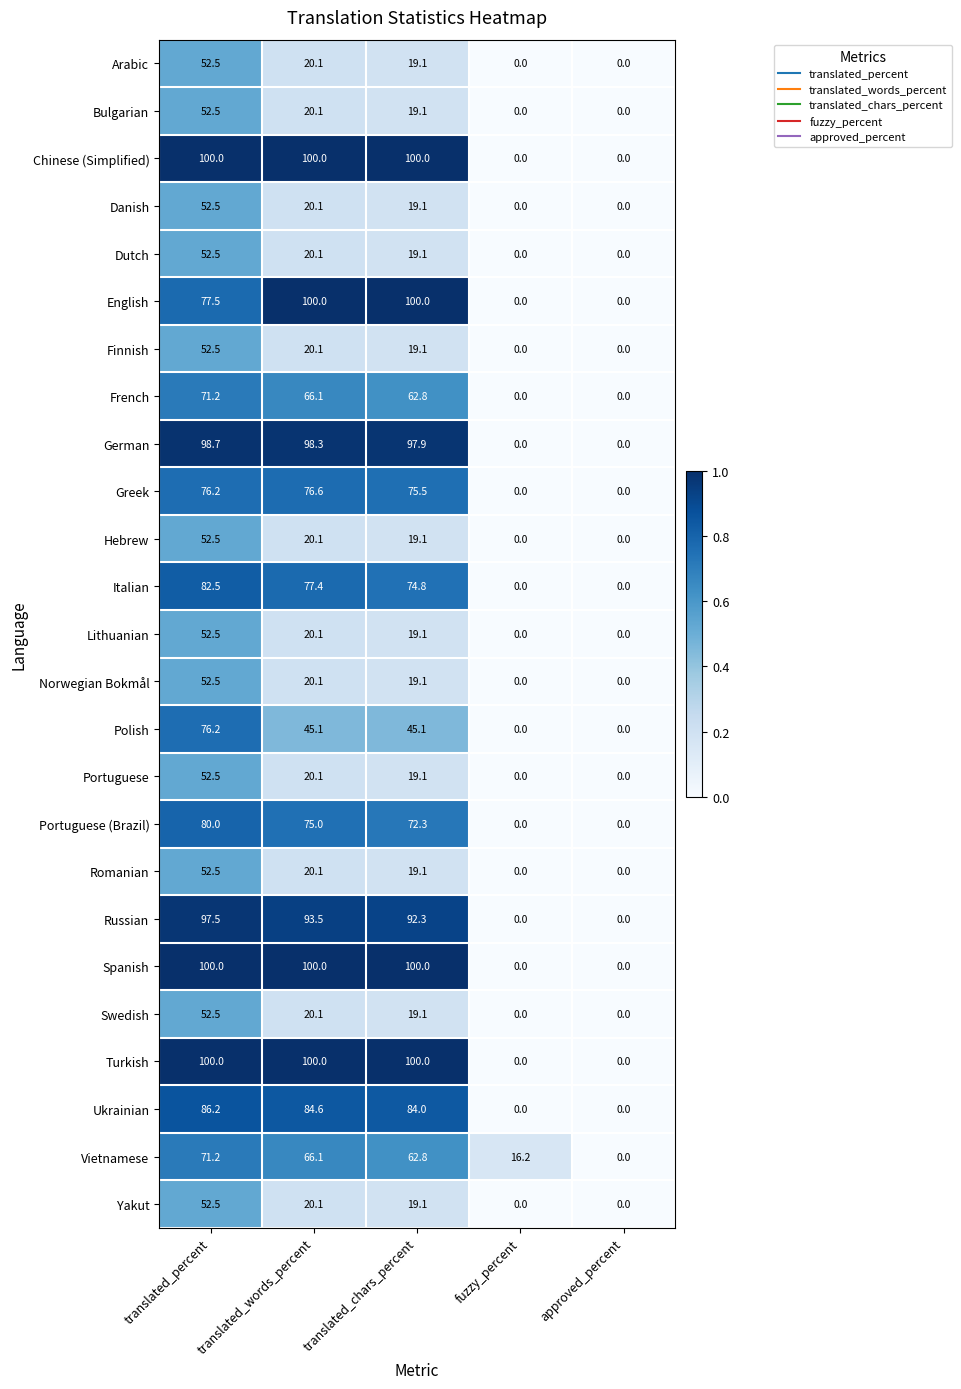

What is the average value of the Yakut series?

18.3